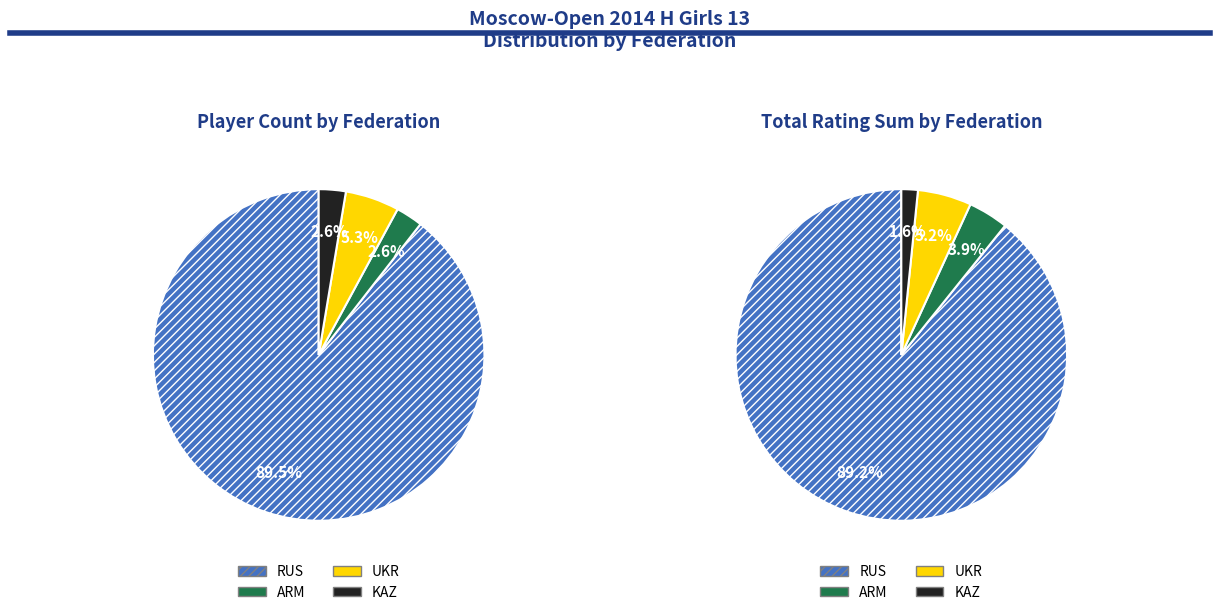

Count the number of slices in the pie.

4